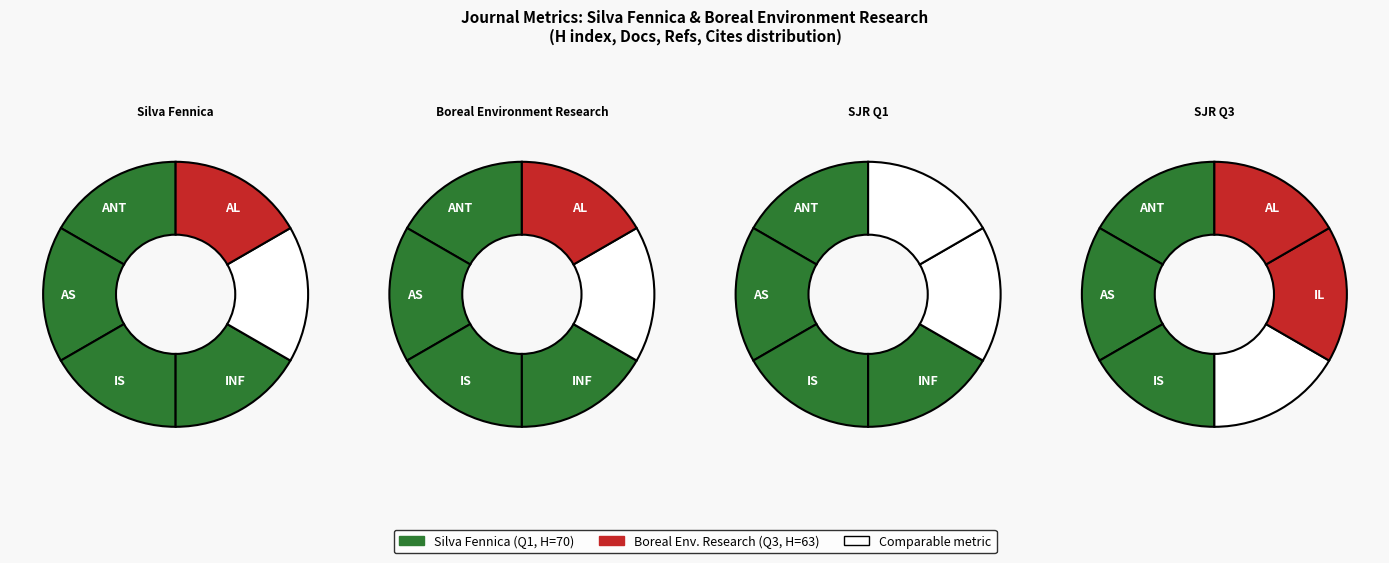

Is it true that H index is 1% of the pie?

False